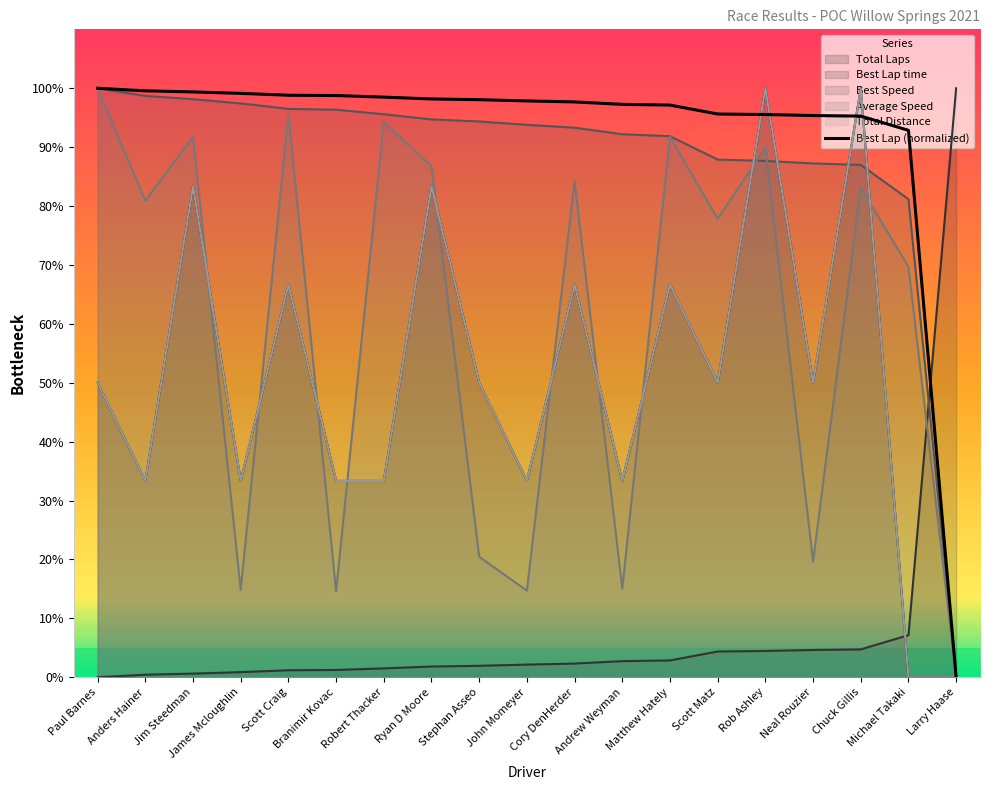

What is the greatest value displayed?

100.0